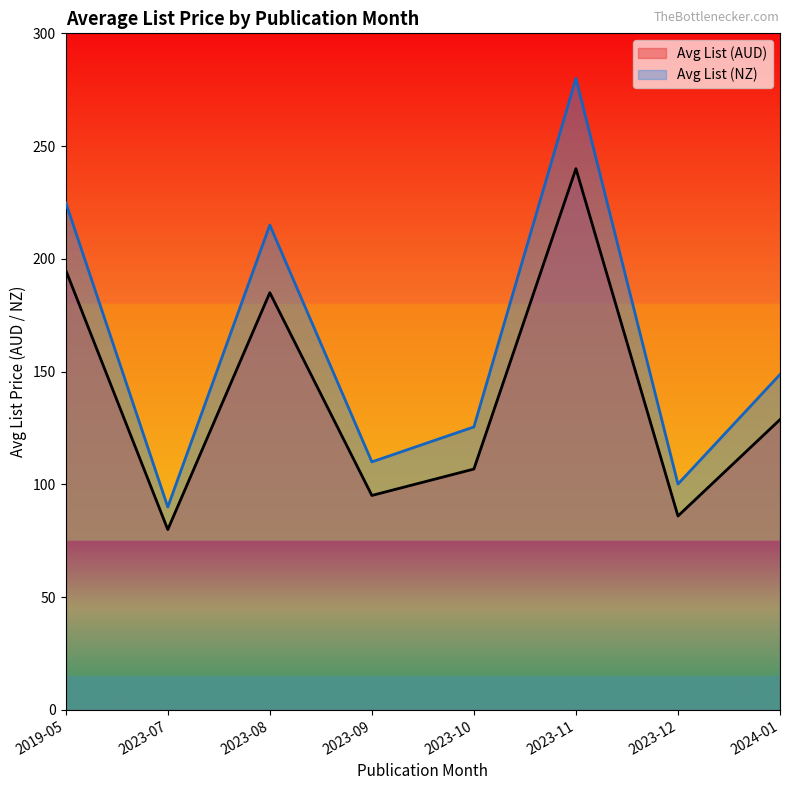

Reading left to right, list all the values displayed in this chart.

Avg List (AUD): 195.0	80.0	185.0	95.1	106.8	240.0	86.0	128.8
Avg List (NZ): 225.0	90.0	215.0	110.0	125.5	280.0	100.2	148.8